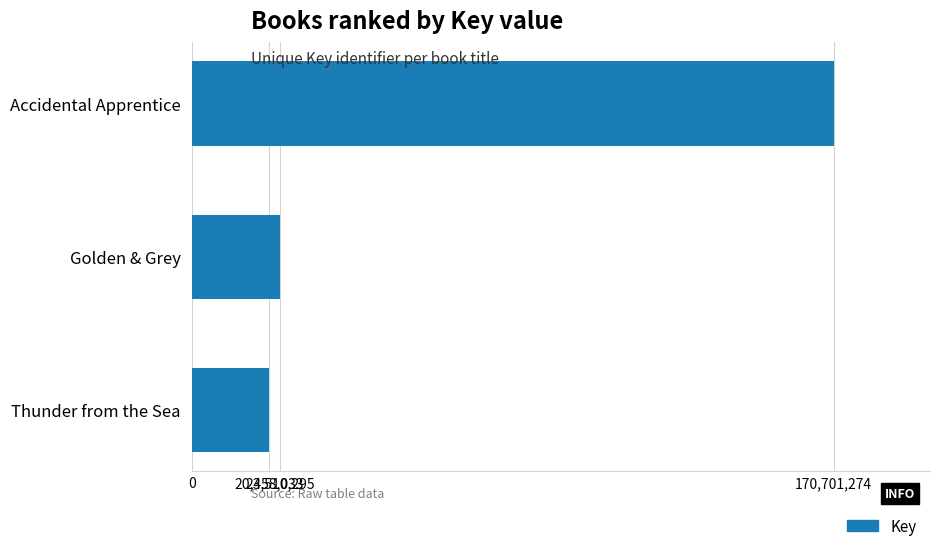

What is the label of the 2nd bar from the top?

Golden & Grey